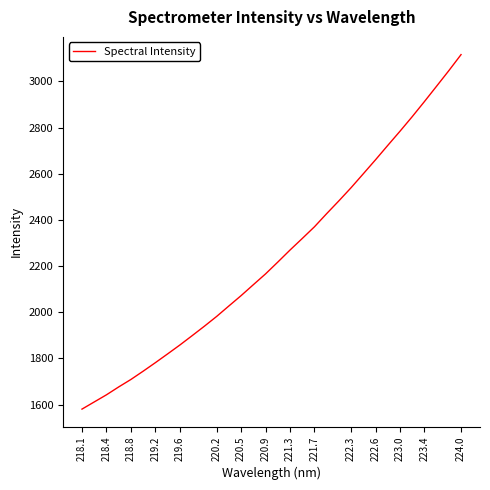

Is this an area chart (filled region under the line)?

No